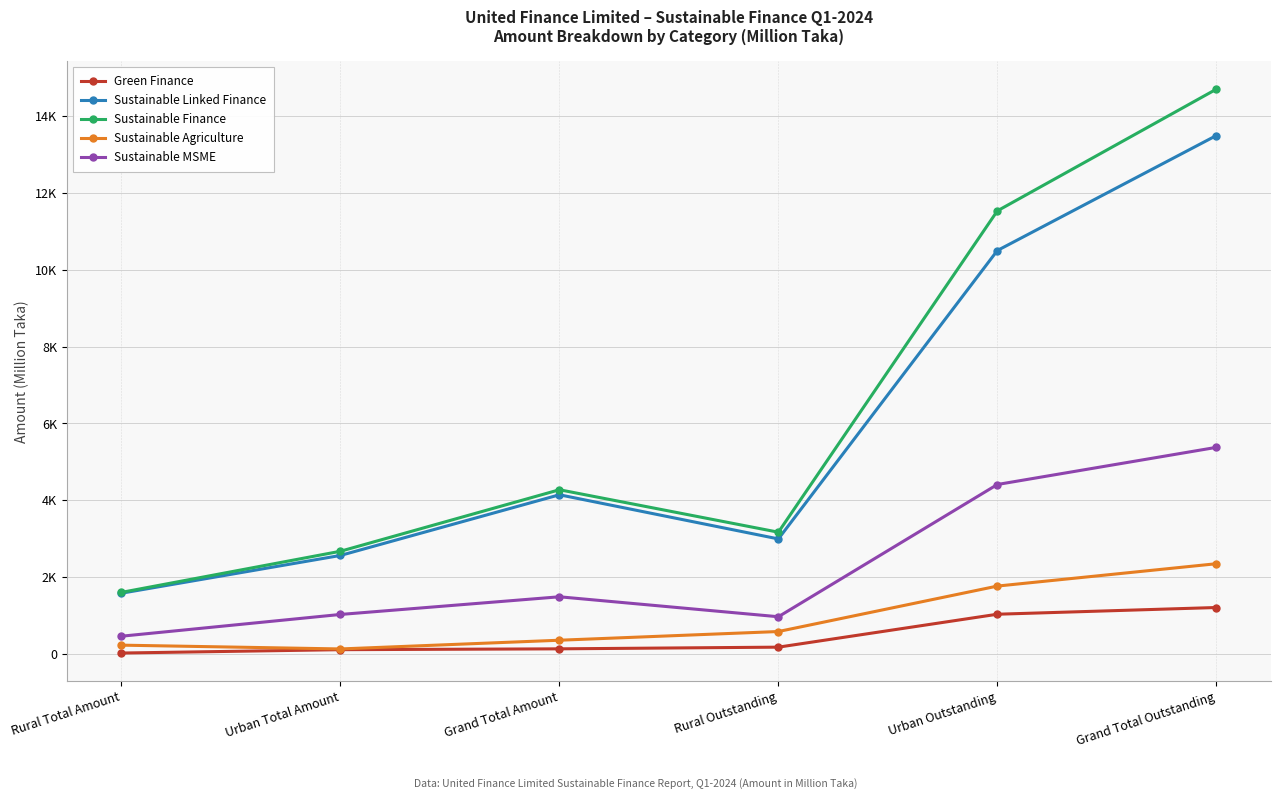

What is the difference between the highest and lowest values at Rural Total Amount?

1579.5